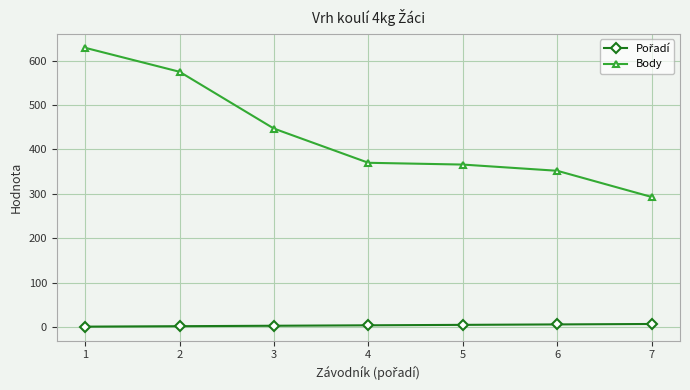

Is it true that Body equals 370 at 4?

True